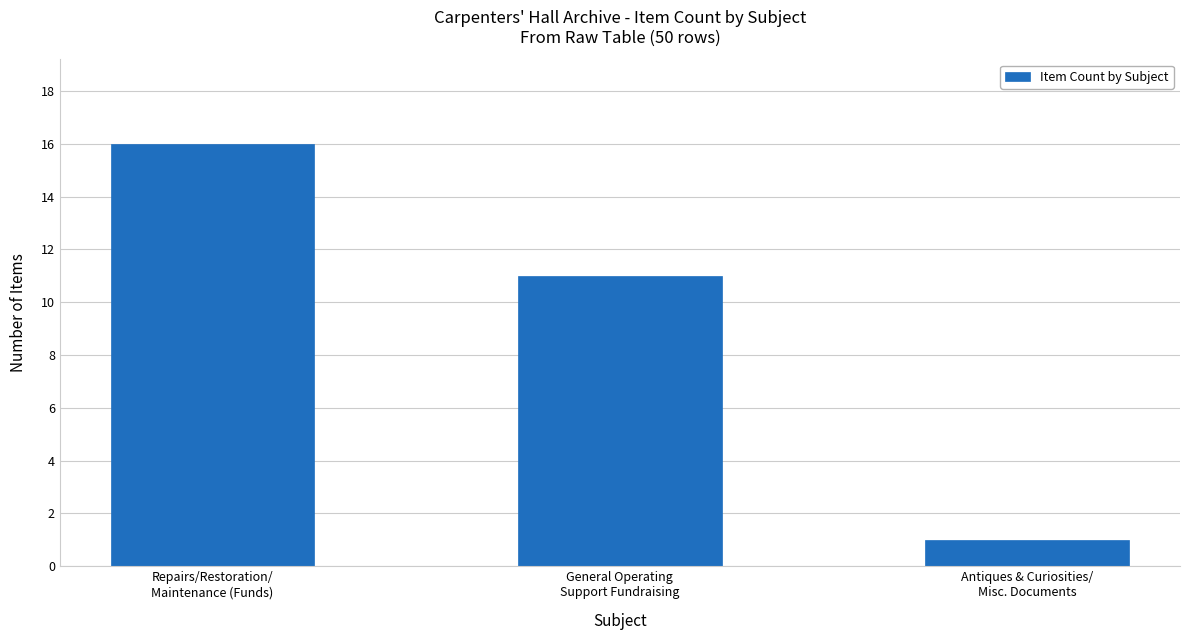

What is the change in value from Repairs/Restoration/
Maintenance (Funds) to Antiques & Curiosities/
Misc. Documents?

-15